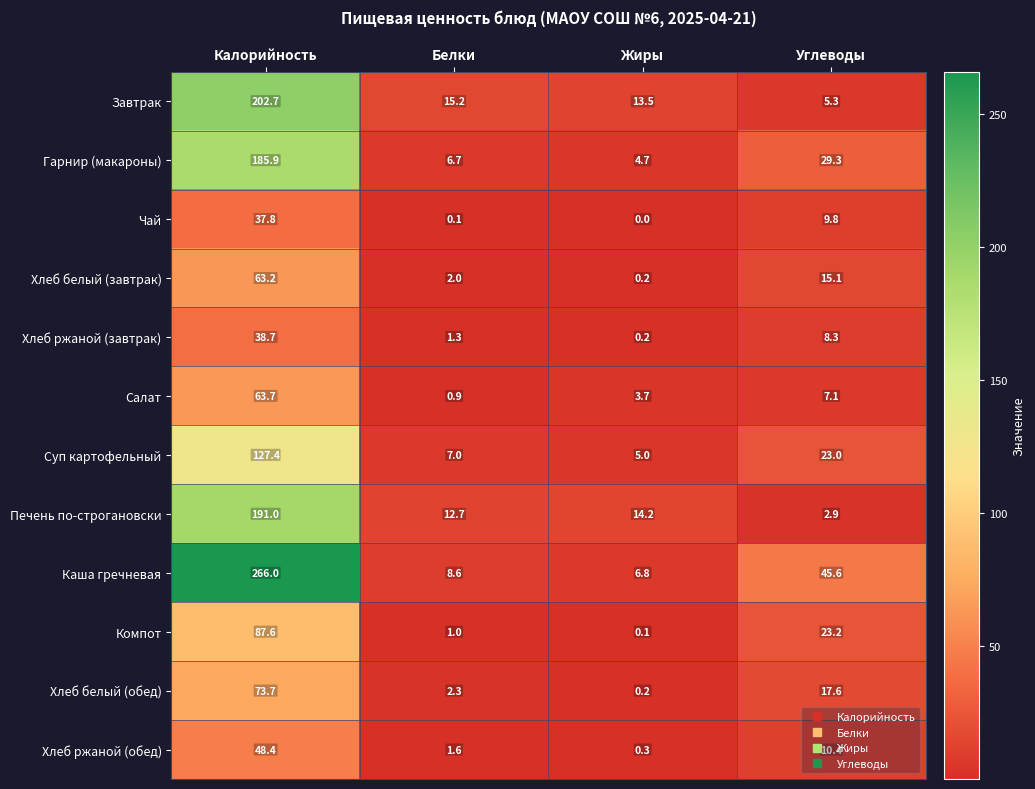

Which series has the largest range (max minus min)?

Каша гречневая